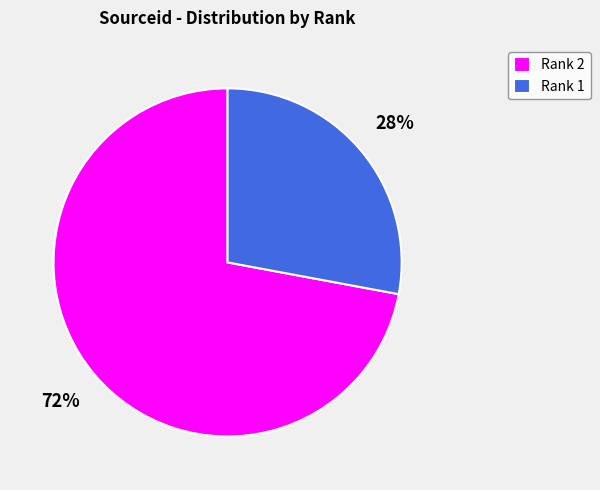

Rank the categories by value from highest to lowest.

Rank 2, Rank 1